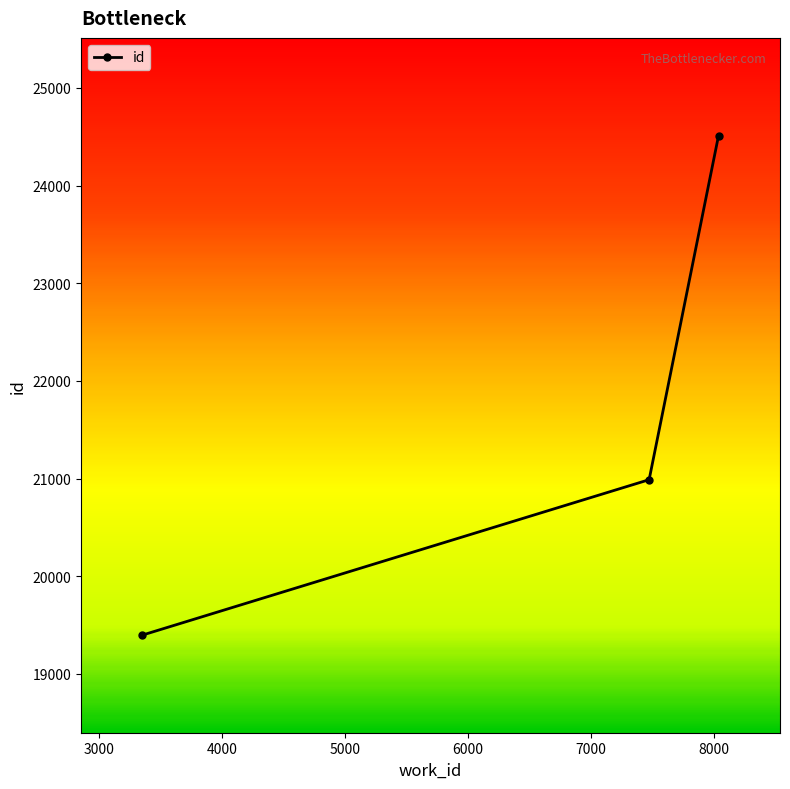

Reading left to right, list all the values displayed in this chart.

19397	20988	24512